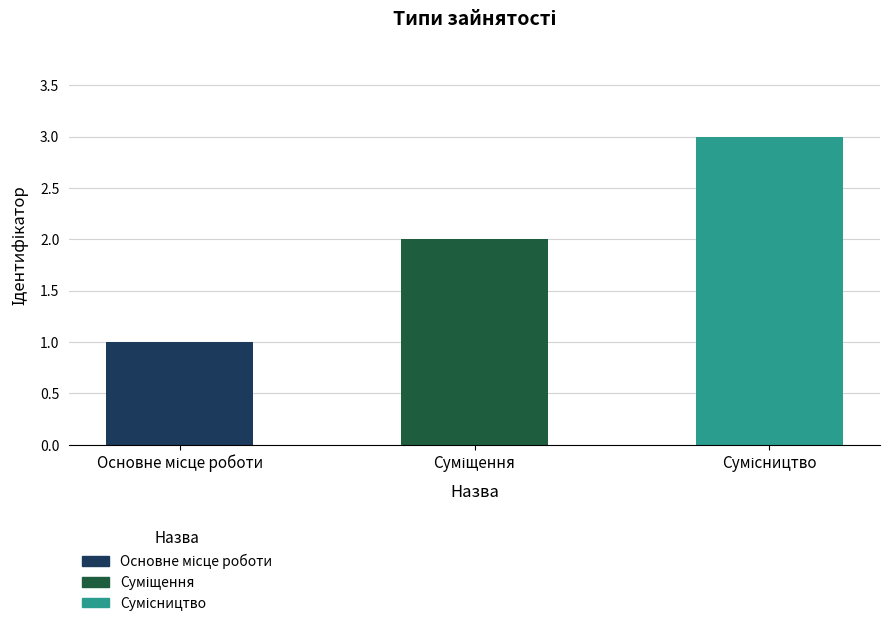

What is the greatest value displayed?

3